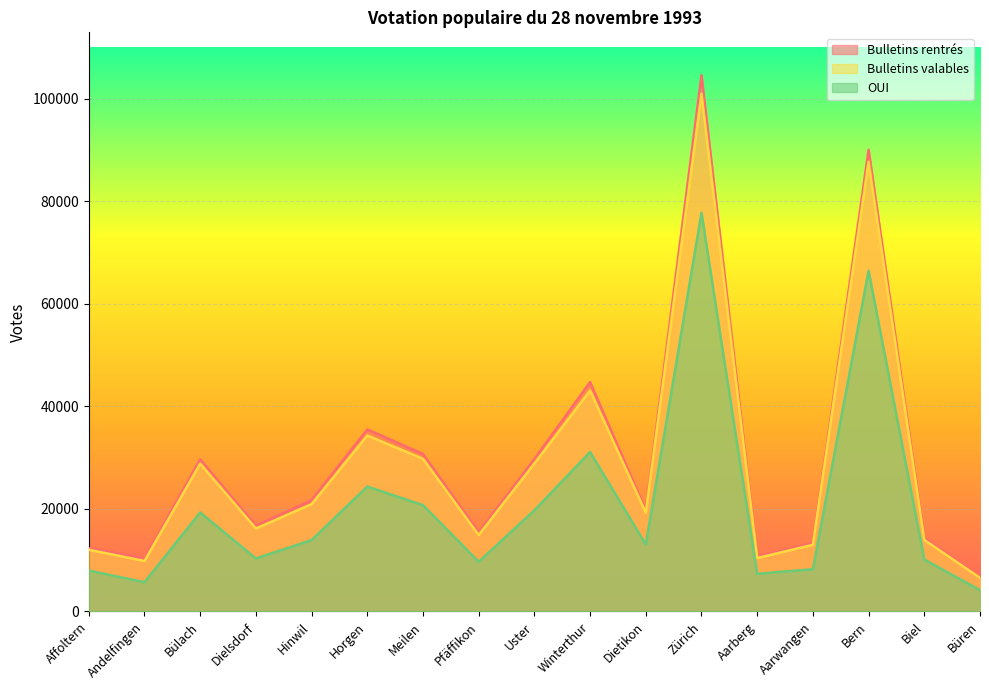

Where is the first local minimum for Bulletins rentrés?

Andelfingen